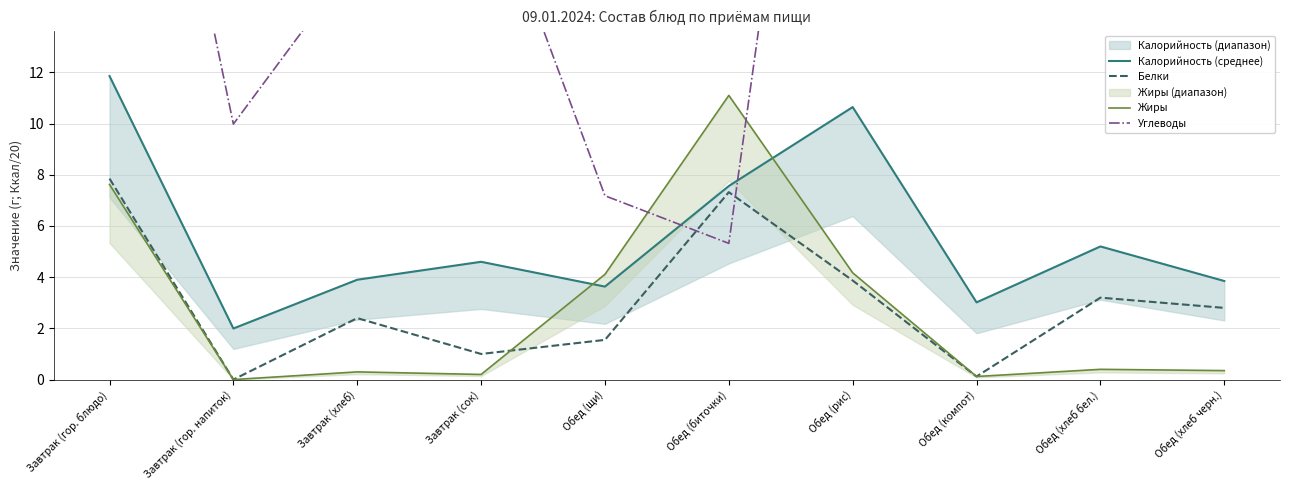

What is the sum of all Калорийность (среднее) values?

56.3